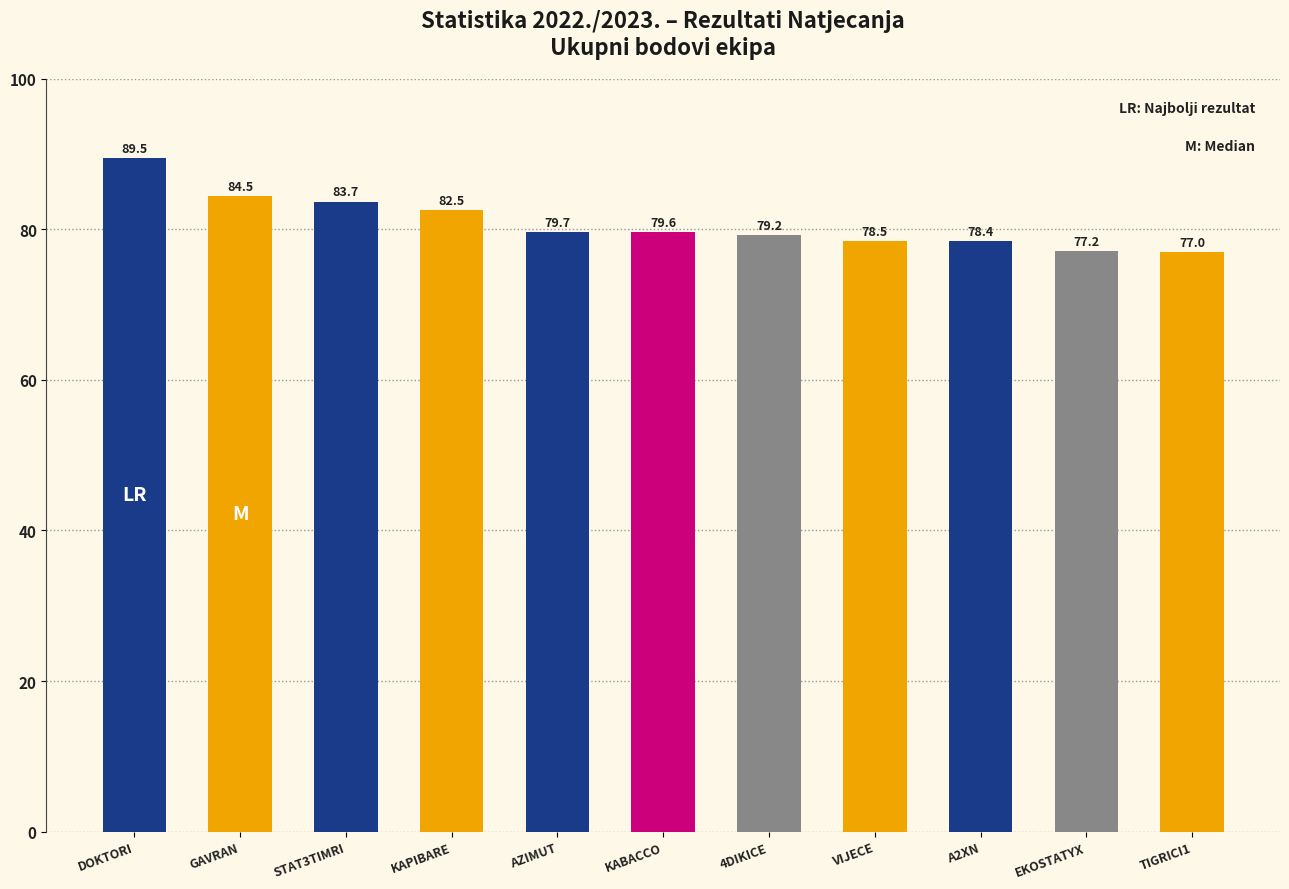

Rank the categories by value from highest to lowest.

DOKTORI, GAVRAN, STAT3TIMRI, KAPIBARE, AZIMUT, KABACCO, 4DIKICE, VIJECE, A2XN, EKOSTATYX, TIGRICI1